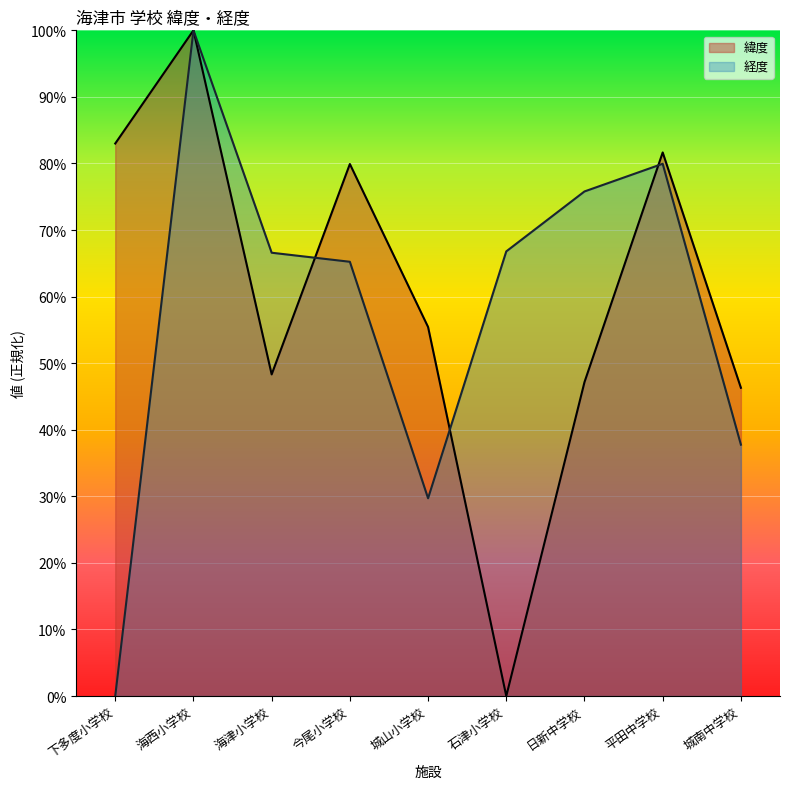

True or false: 緯度 and 経度 intersect in this chart.

True